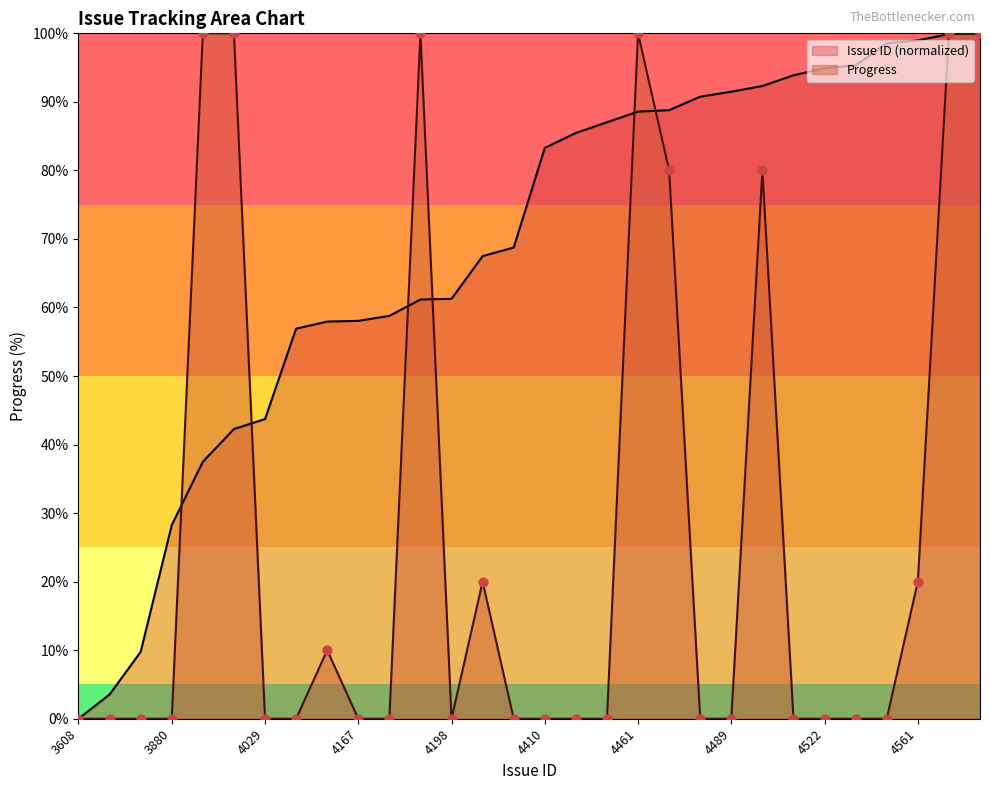

Which series has the largest total across all categories?

Issue ID (normalized)